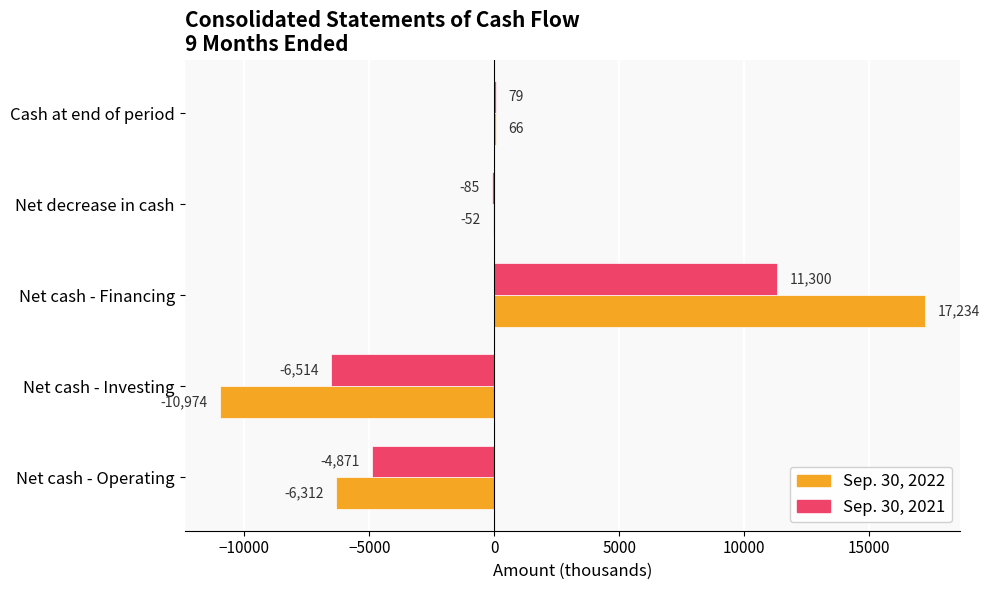

Which series changed the most between Net cash - Operating and Net cash - Investing?

Sep. 30, 2022